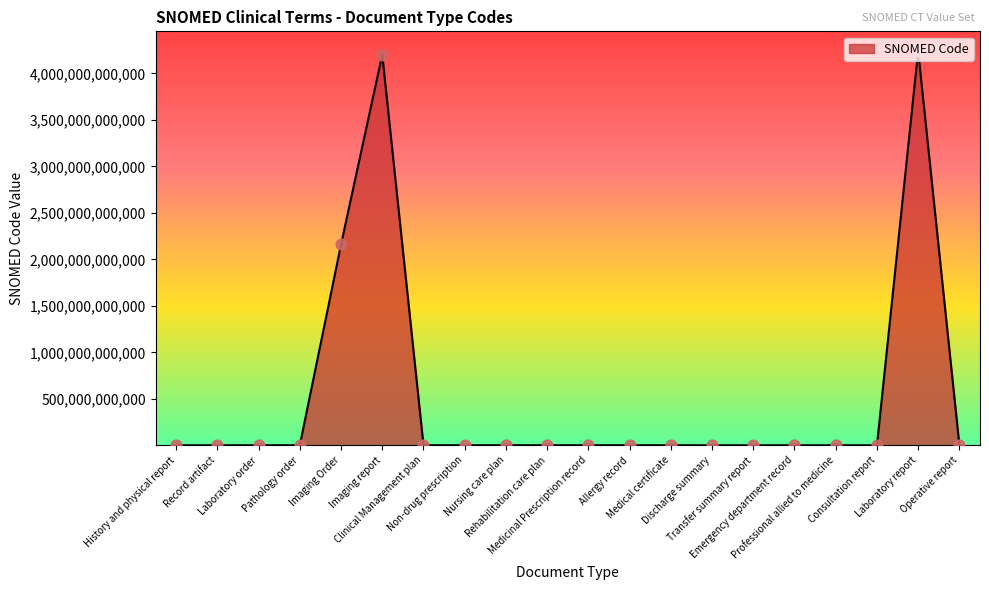

Between Transfer summary report and Operative report, which is larger?

Transfer summary report